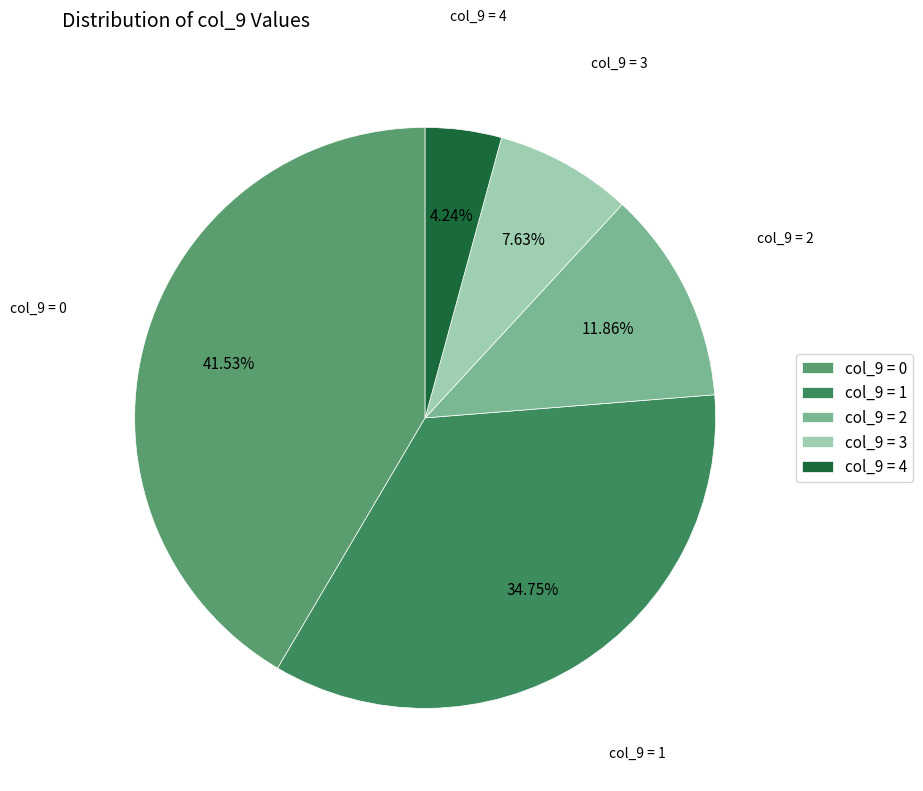

To the nearest percent, what is the difference between the largest and smallest slice percentages?

37%